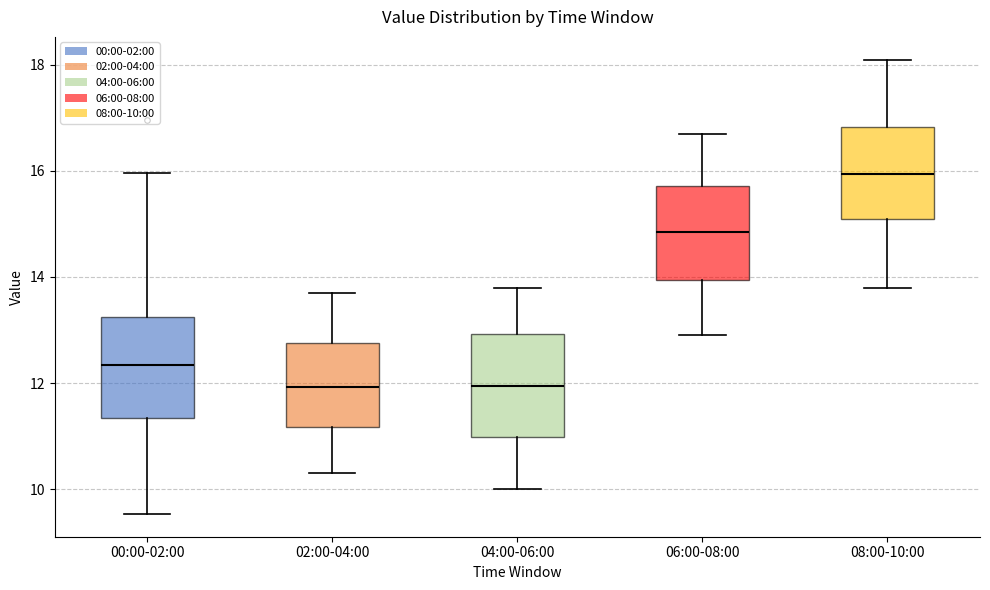

Reading left to right, transcribe this box plot: for each box, give where its median line is, the range the box spans, and where its two whiskers end, as read against the y-axis. The values are not printed on the chart, so give them approximately, as read against the axis.

00:00-02:00: median 12.4, box 11.4 to 13.2, whiskers 9.6 to 16.0
02:00-04:00: median 12.0, box 11.2 to 12.8, whiskers 10.4 to 13.8
04:00-06:00: median 12.0, box 11.0 to 13.0, whiskers 10.0 to 13.8
06:00-08:00: median 14.8, box 14.0 to 15.8, whiskers 13.0 to 16.8
08:00-10:00: median 16.0, box 15.2 to 16.8, whiskers 13.8 to 18.2